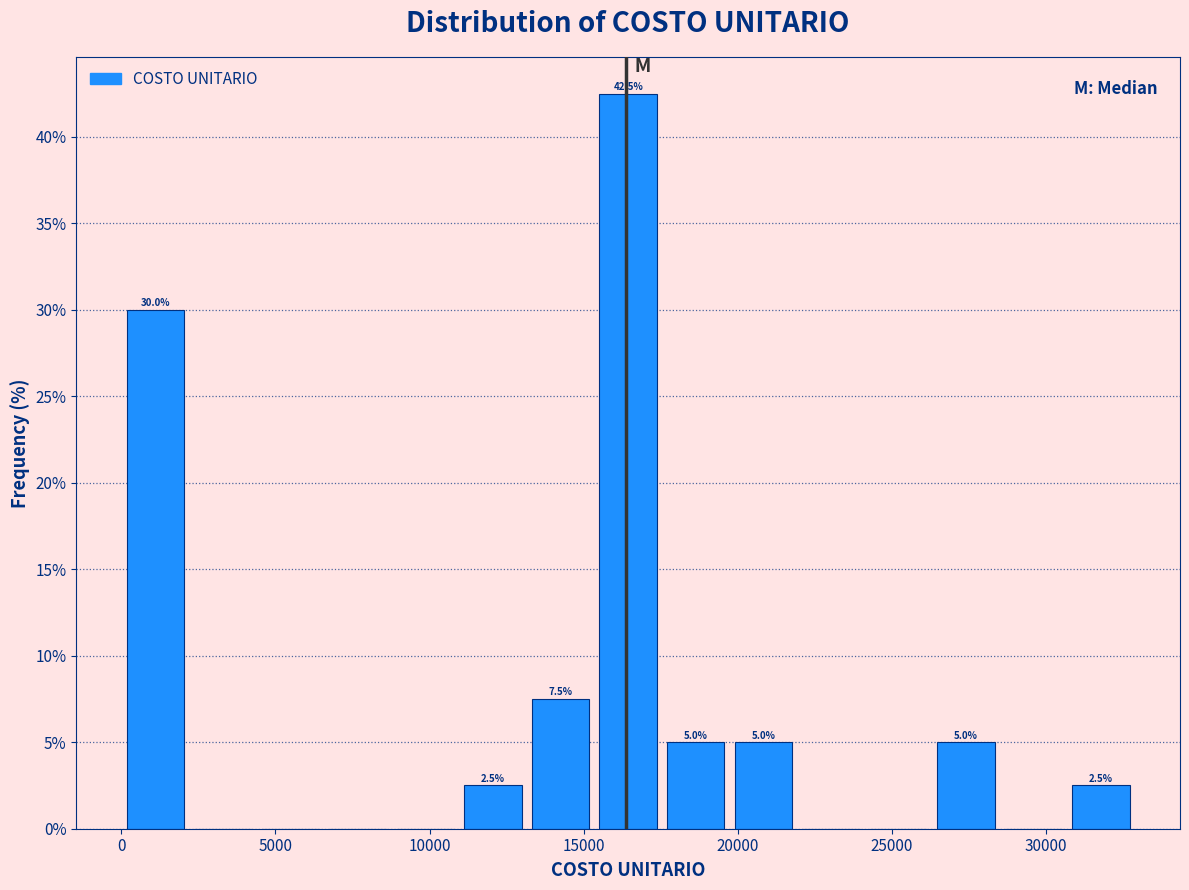

Which range on the x-axis has the tallest bar?

15500 to 17500